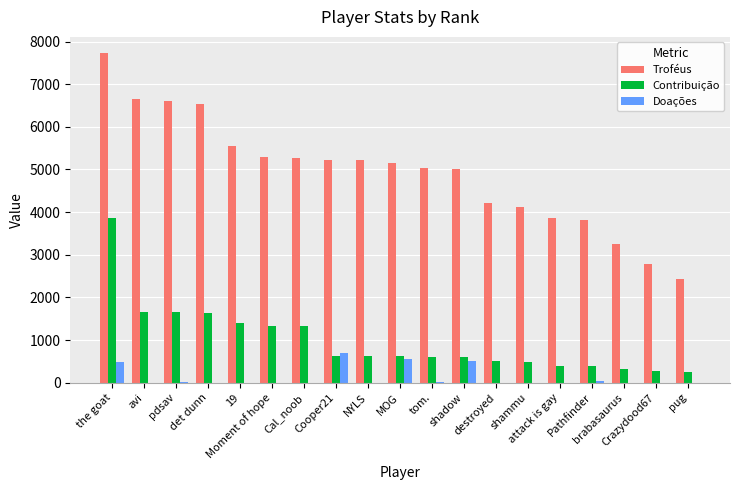

What is the greatest value displayed?

7723